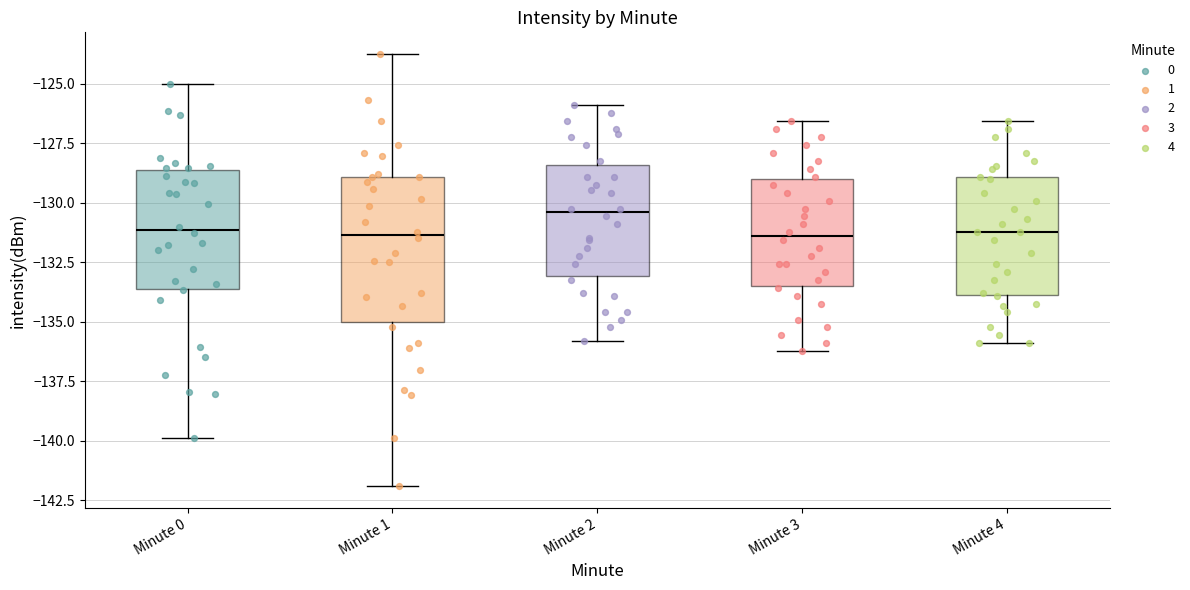

Where does the median line of the box for Minute 3 sit on the y-axis? The values are not printed on the chart, so give them approximately, as read against the axis.

-131.5